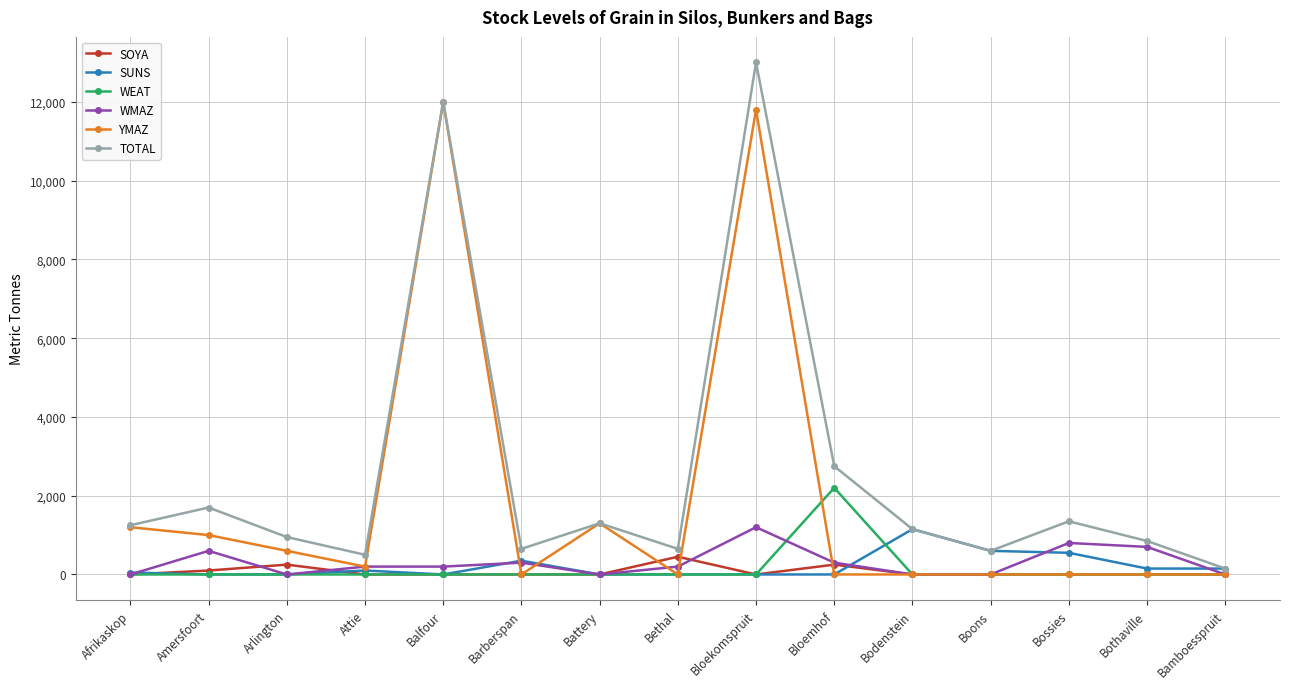

Between Attie and Bamboesspruit, which series saw the biggest shift?

TOTAL